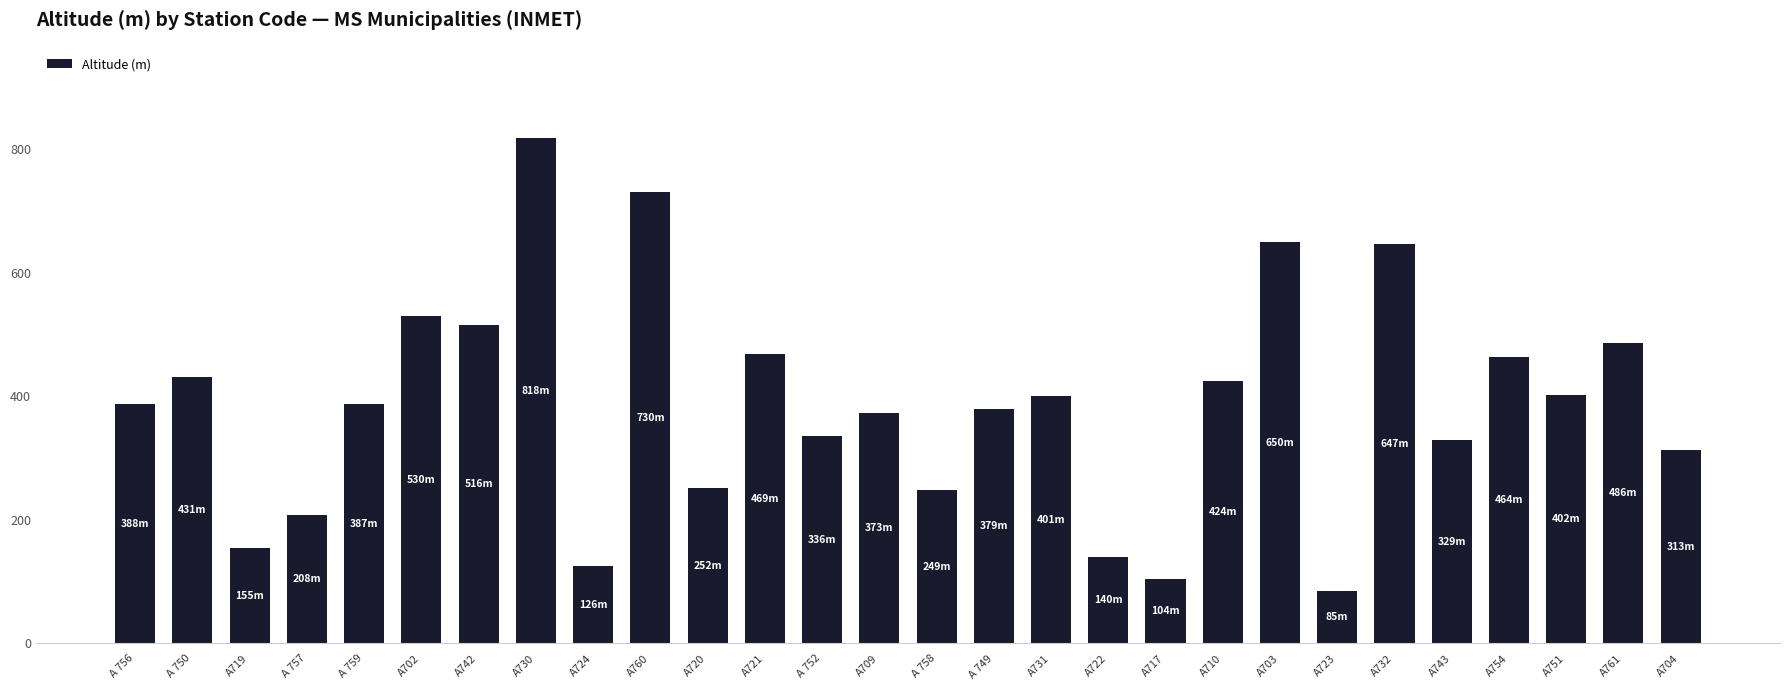

Does the chart contain stacked bars?

No